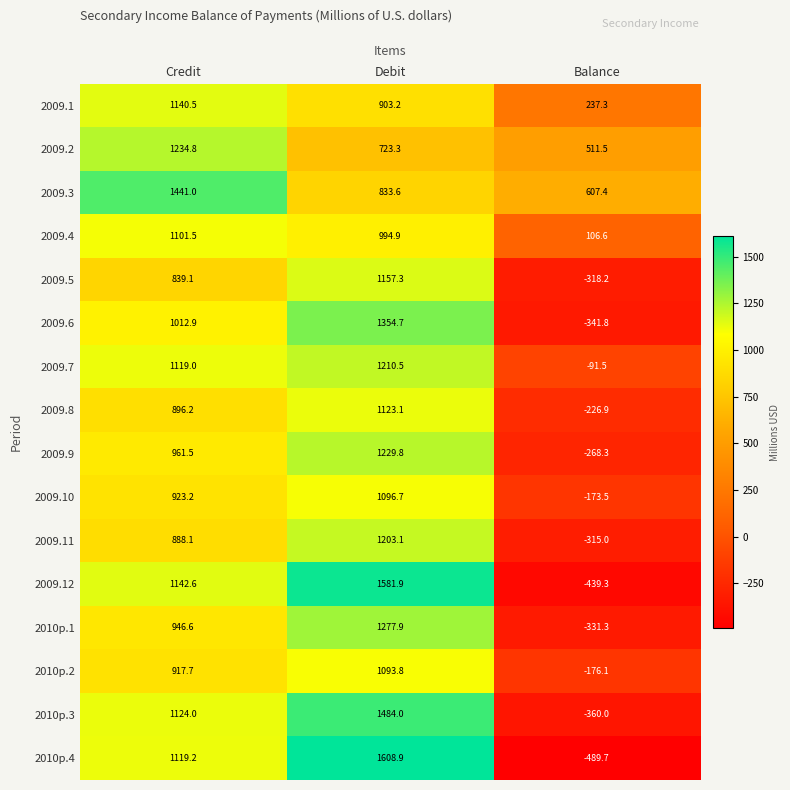

Is the value of 2009.10 at Debit greater than the value of 2009.12 at Credit?

No